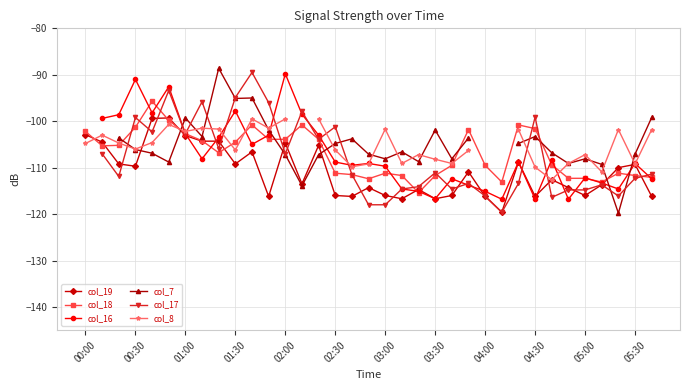

True or false: col_19 has a value of -109.3 at 05:30.

True